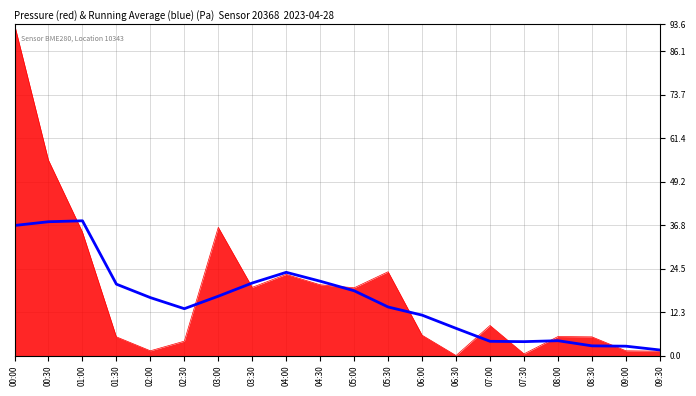

Is this an area chart (filled region under the line)?

Yes